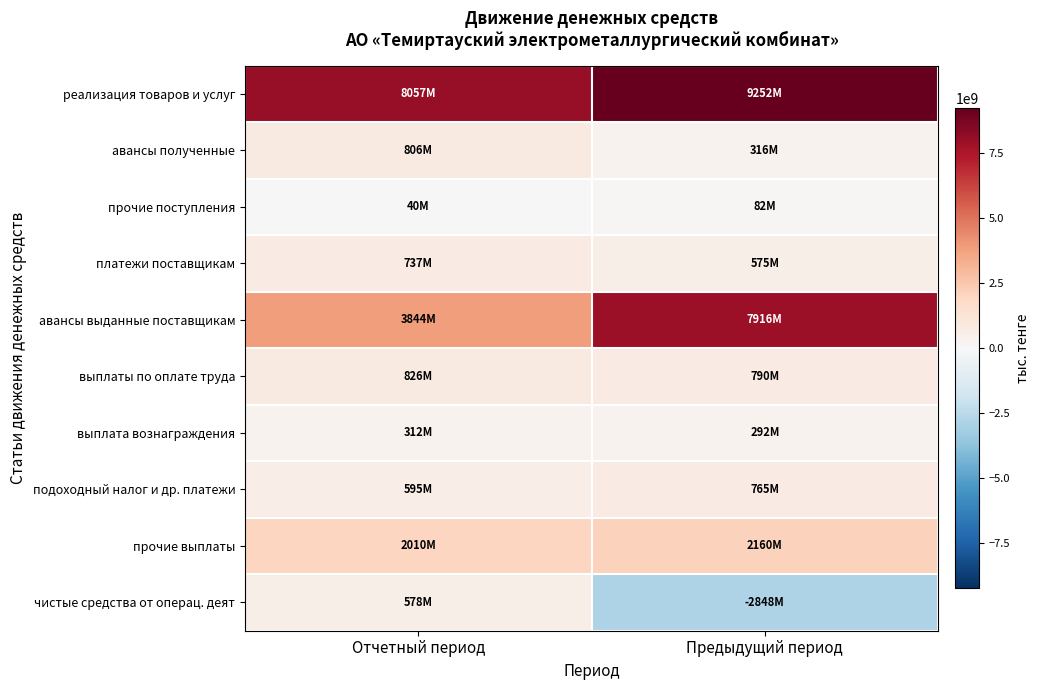

Reading right to left, what are all the values shown in this chart?

реализация товаров и услуг: Предыдущий период=9251726000	Отчетный период=8056570000
авансы полученные: Предыдущий период=316109000	Отчетный период=806064000
прочие поступления: Предыдущий период=82424000	Отчетный период=39700000
платежи поставщикам: Предыдущий период=574901000	Отчетный период=737224000
авансы выданные поставщикам: Предыдущий период=7916035000	Отчетный период=3843919000
выплаты по оплате труда: Предыдущий период=790372000	Отчетный период=826188000
выплата вознаграждения: Предыдущий период=291915000	Отчетный период=311932000
подоходный налог и др. платежи: Предыдущий период=765162000	Отчетный период=595376000
прочие выплаты: Предыдущий период=2159520000	Отчетный период=2009597000
чистые средства от операц. деят: Предыдущий период=-2847646000	Отчетный период=578098000